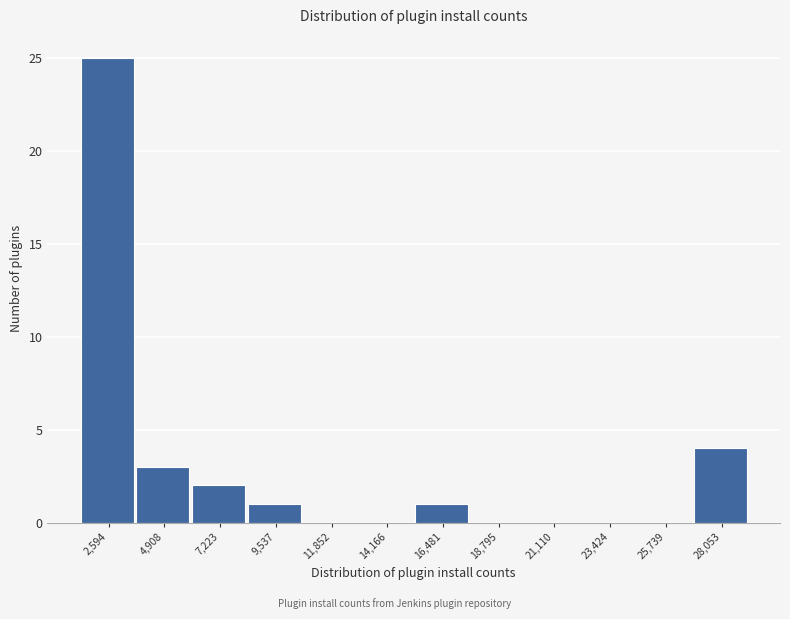

Reading right to left, extract all data points from this chart.

28,053=4	25,739=0	23,424=0	21,110=0	18,795=0	16,481=1	14,166=0	11,852=0	9,537=1	7,223=2	4,908=3	2,594=25